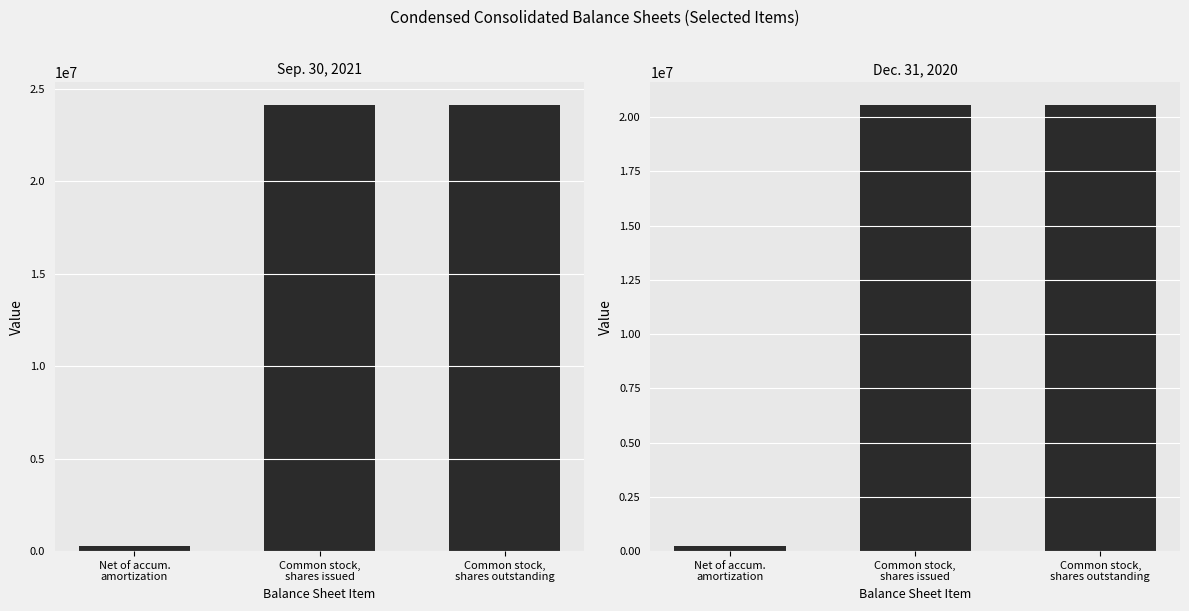

What is the lowest value of the Sep. 30, 2021 series?

259682